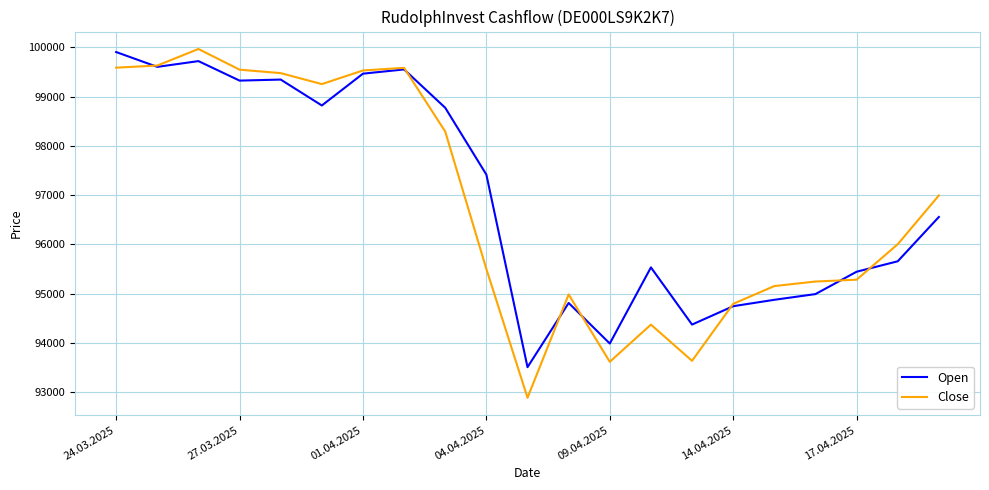

What is the greatest value displayed?

99967